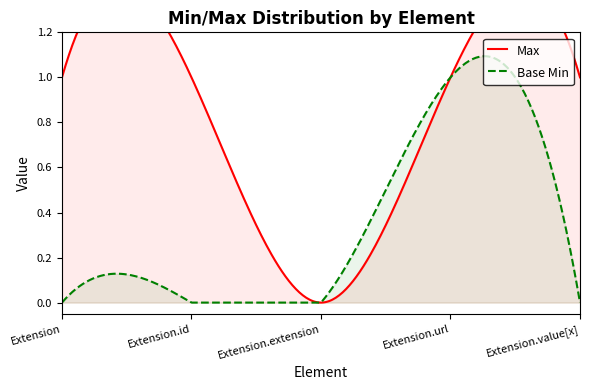

True or false: Base Min and Max intersect in this chart.

False